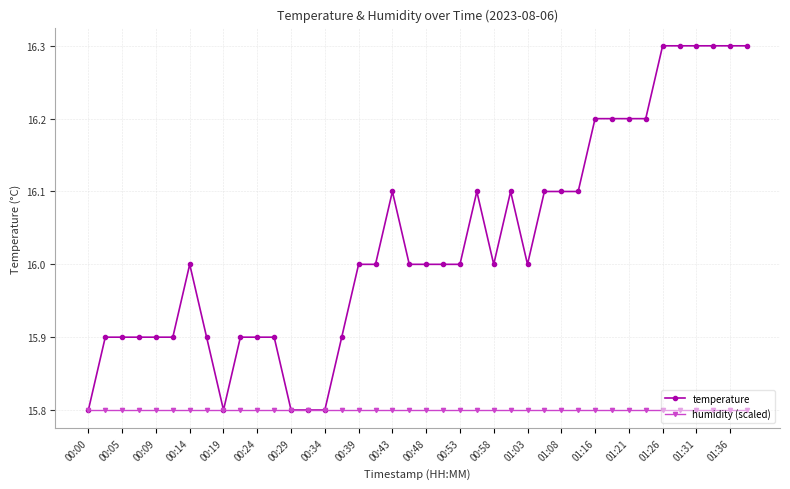

What is the minimum value for temperature?

15.8